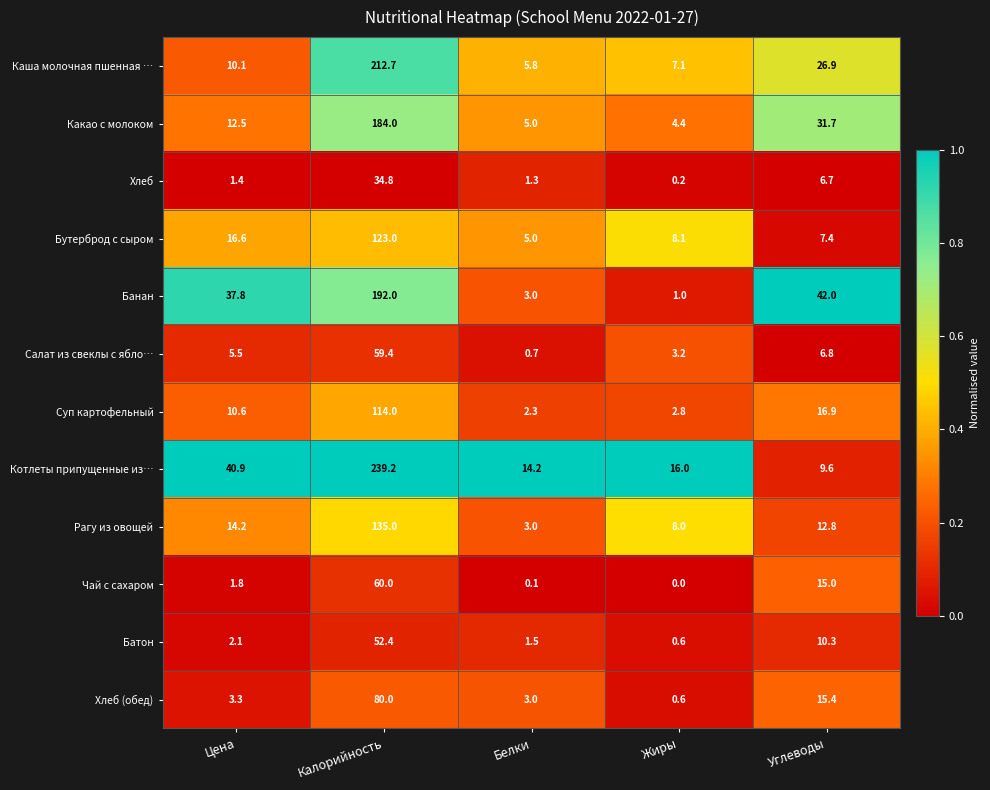

At which category is the sum across all series the highest?

Калорийность